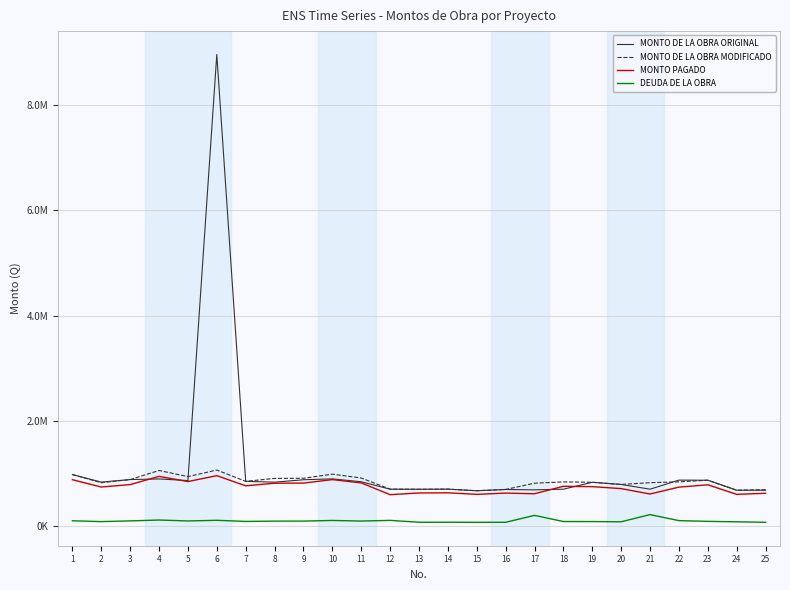

What is the average value of the DEUDA DE LA OBRA series?

97349.9